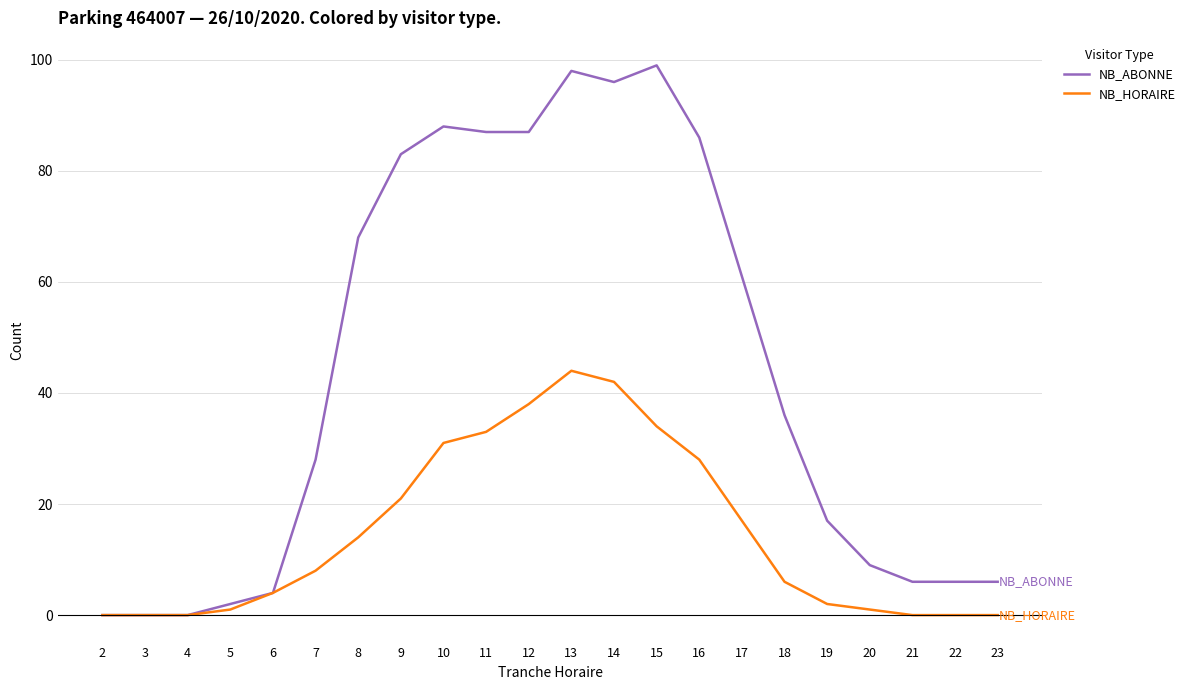

What is the sum of all NB_ABONNE values?

967